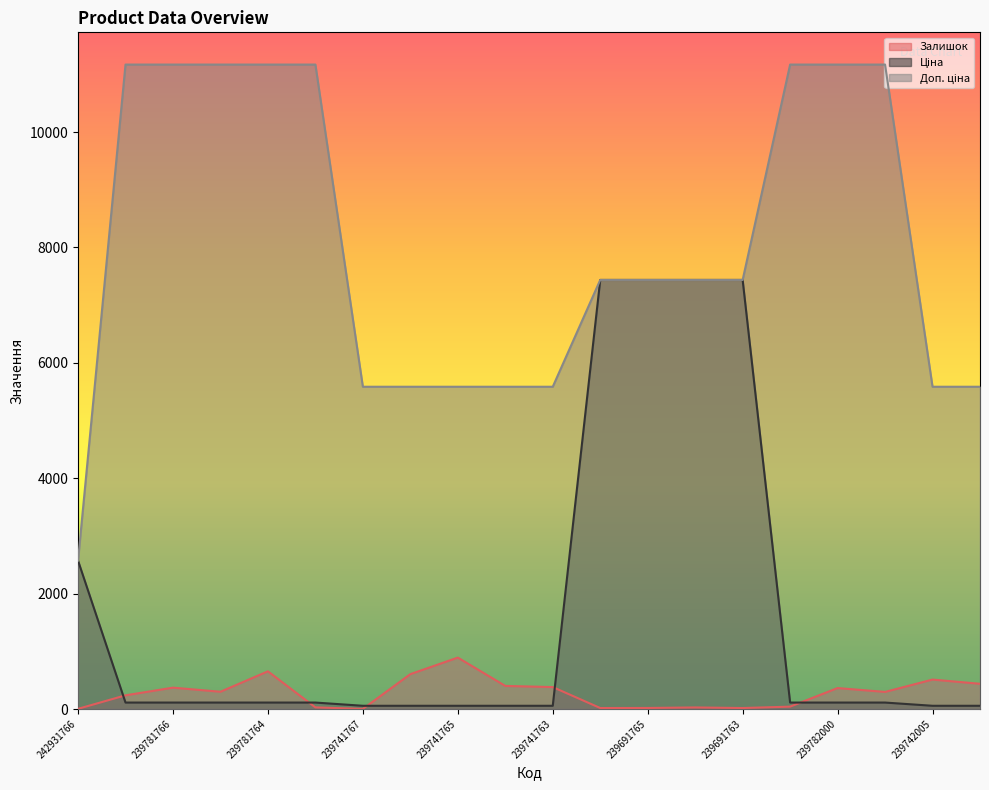

What is the label of the 2nd point from the right?

239742005